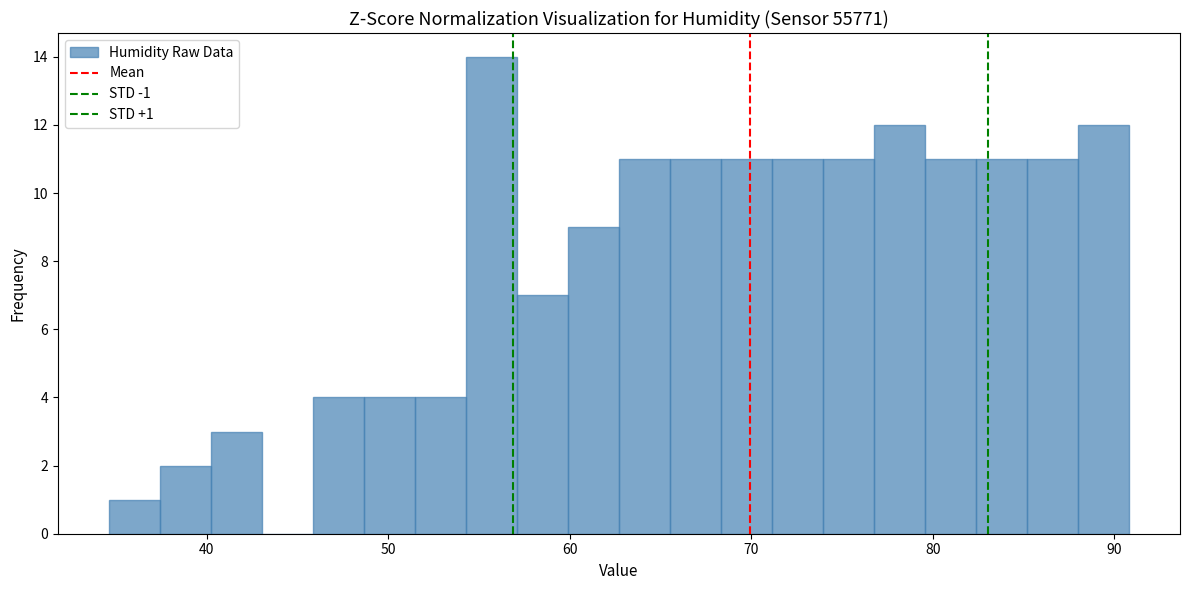

Read against the x-axis, roughly where is the centre of the tallest bar?

56